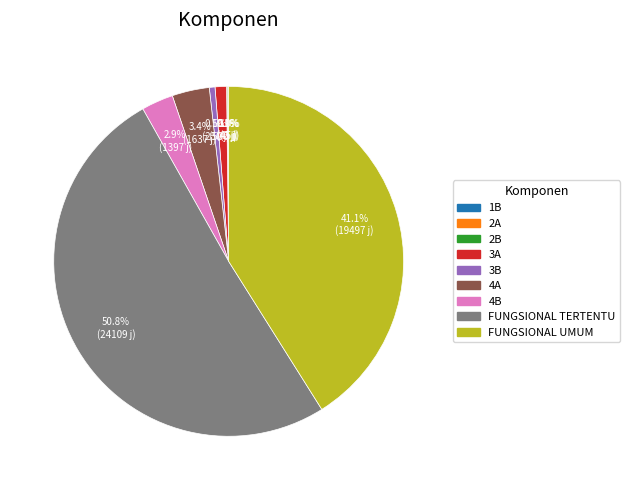

What portion of the pie excludes 3B?

99.5%